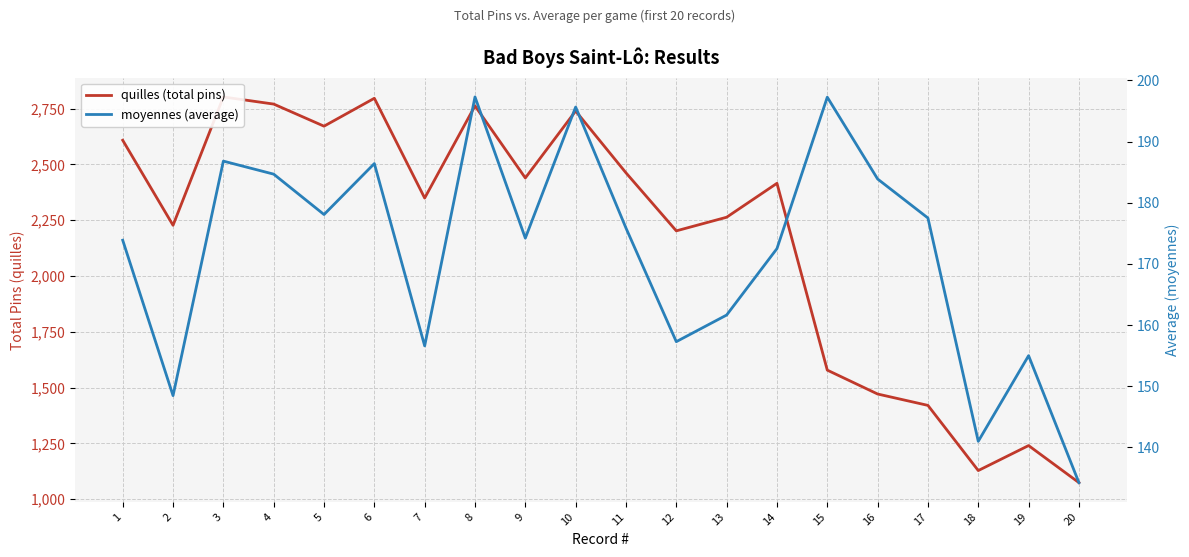

How many series are shown in this chart?

2